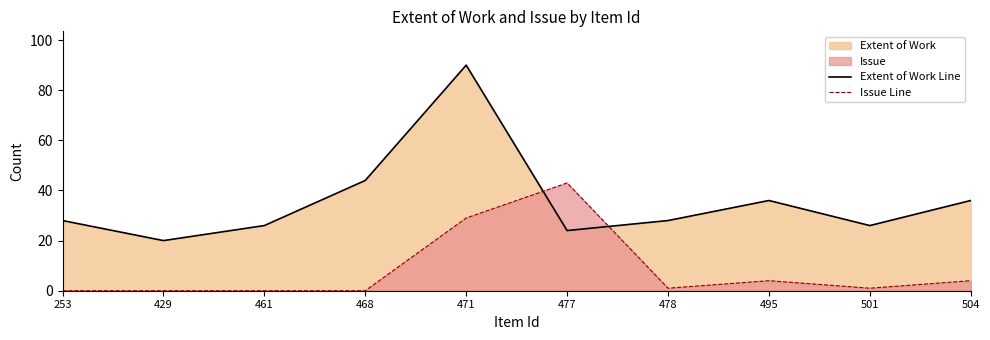

Which has a higher value, 495 or 504?

495